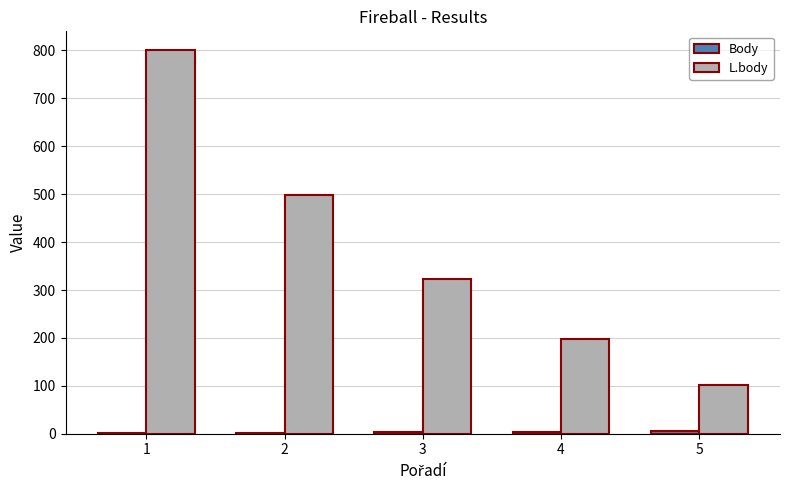

Between 1 and 3, which series saw the biggest shift?

L.body